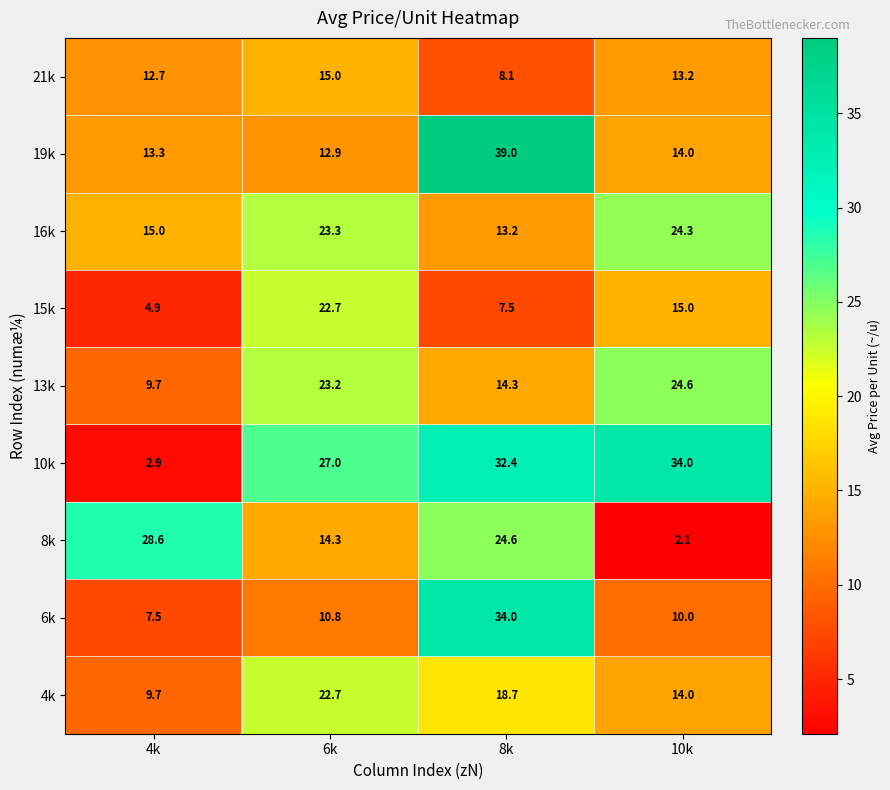

Which category has the highest value across all series?

8k